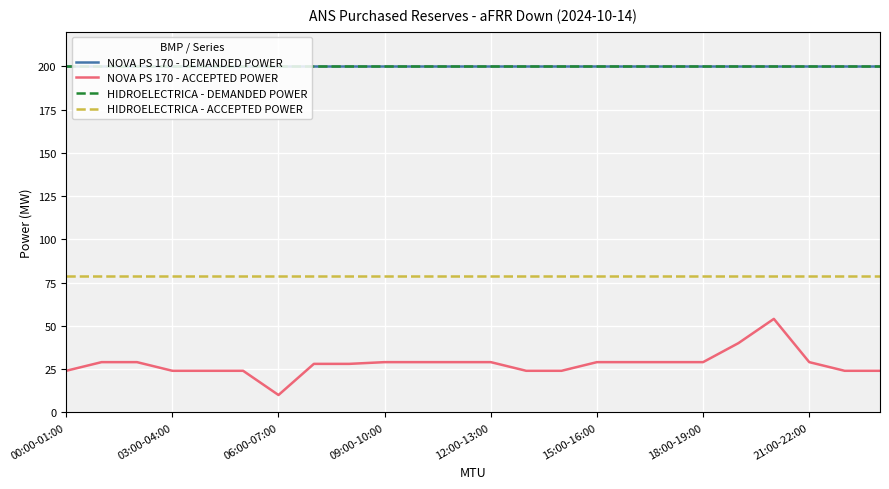

Does the chart have visible grid lines?

Yes